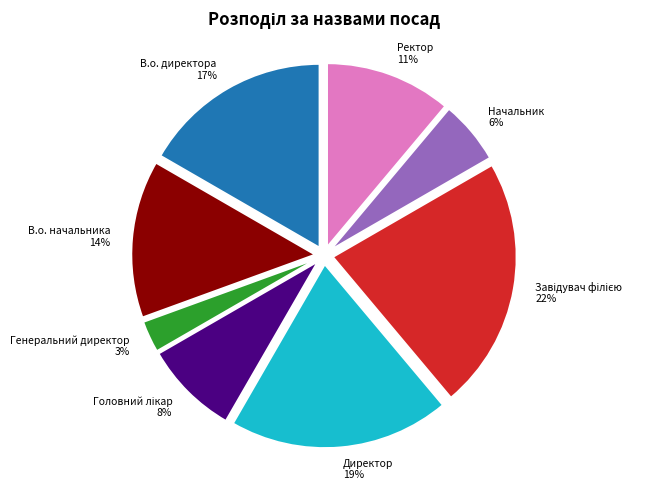

To the nearest percent, what percentage of the pie is Ректор?

11%